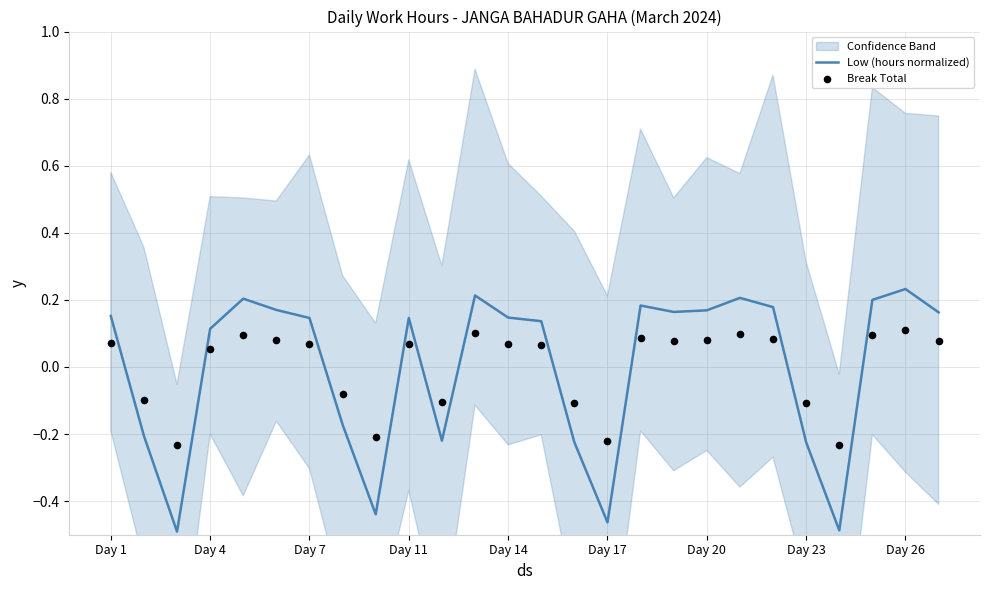

Which series has the largest total across all categories?

Break Total